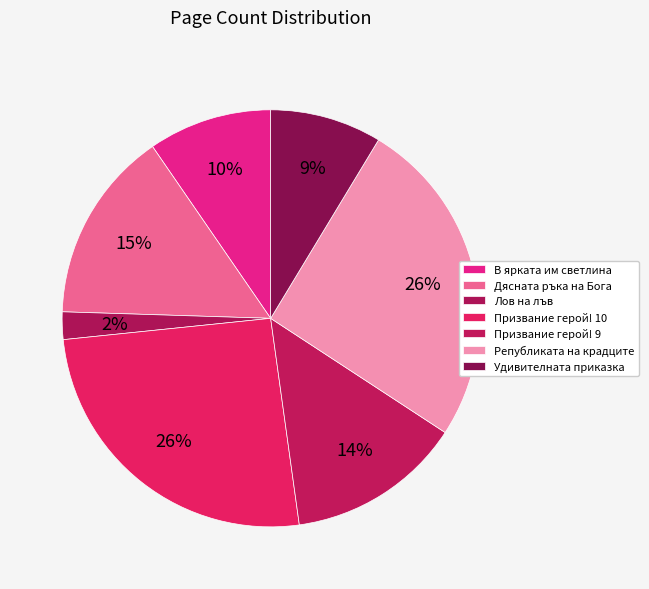

To the nearest percent, what is the combined percentage of Лов на лъв and Дясната ръка на Бога?

17%